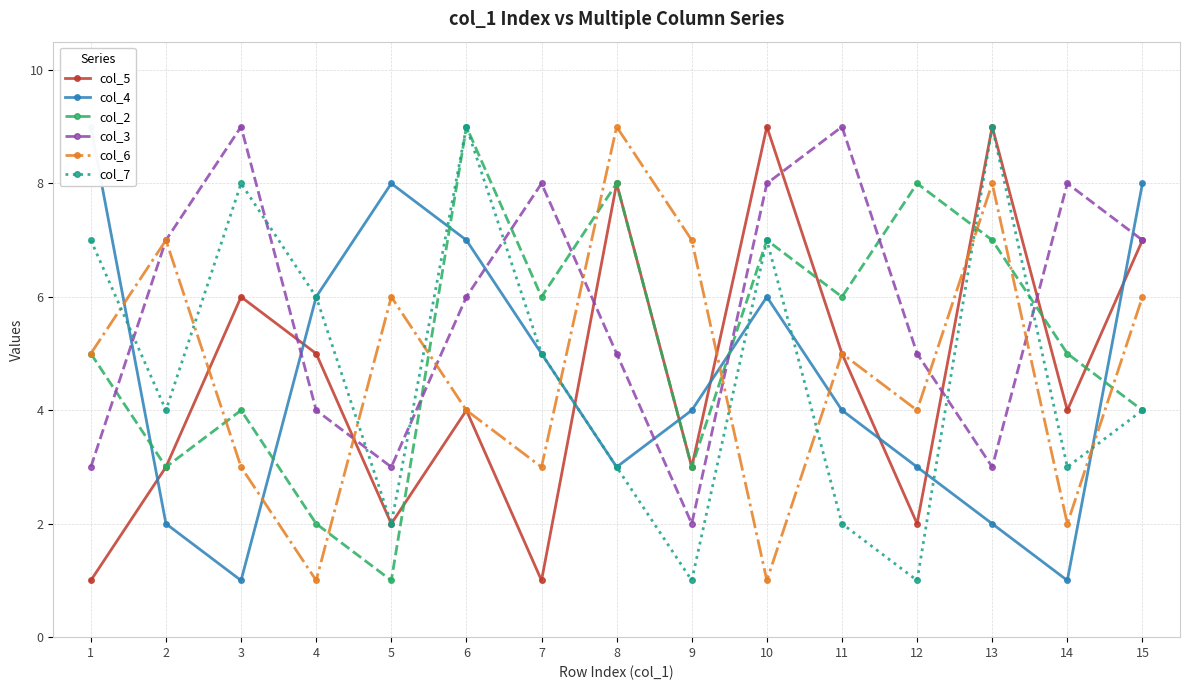

At which category is the sum across all series the highest?

6